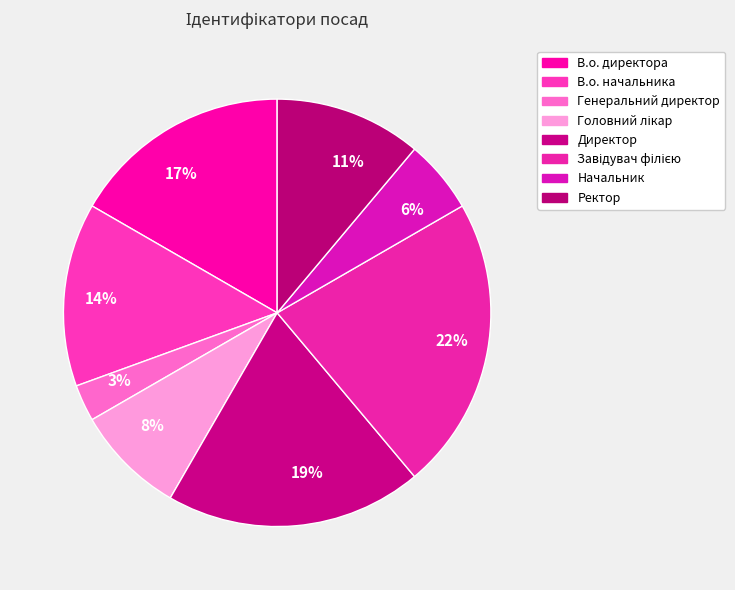

Which has a higher value, 14% or 3%?

14%